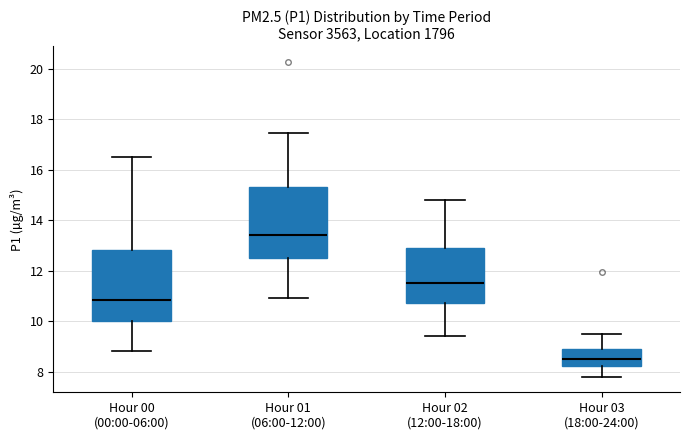

Reading left to right, transcribe this box plot: for each box, give where its median line is, the range the box spans, and where its two whiskers end, as read against the y-axis. The values are not printed on the chart, so give them approximately, as read against the axis.

Hour 00 (00:00-06:00): median 10.8, box 10.0 to 12.8, whiskers 8.8 to 16.6
Hour 01 (06:00-12:00): median 13.4, box 12.6 to 15.4, whiskers 11.0 to 17.4
Hour 02 (12:00-18:00): median 11.6, box 10.8 to 13.0, whiskers 9.4 to 14.8
Hour 03 (18:00-24:00): median 8.6, box 8.2 to 9.0, whiskers 7.8 to 9.6